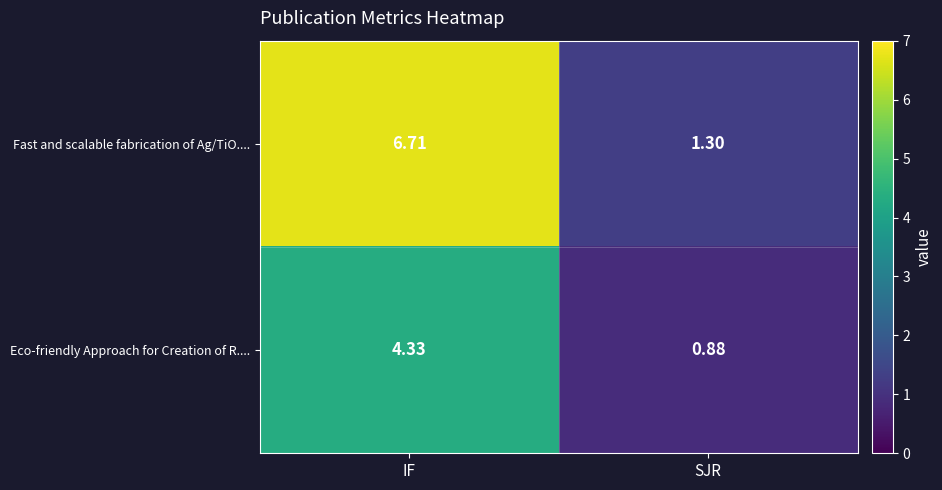

At how many categories does at least one series exceed 5?

1